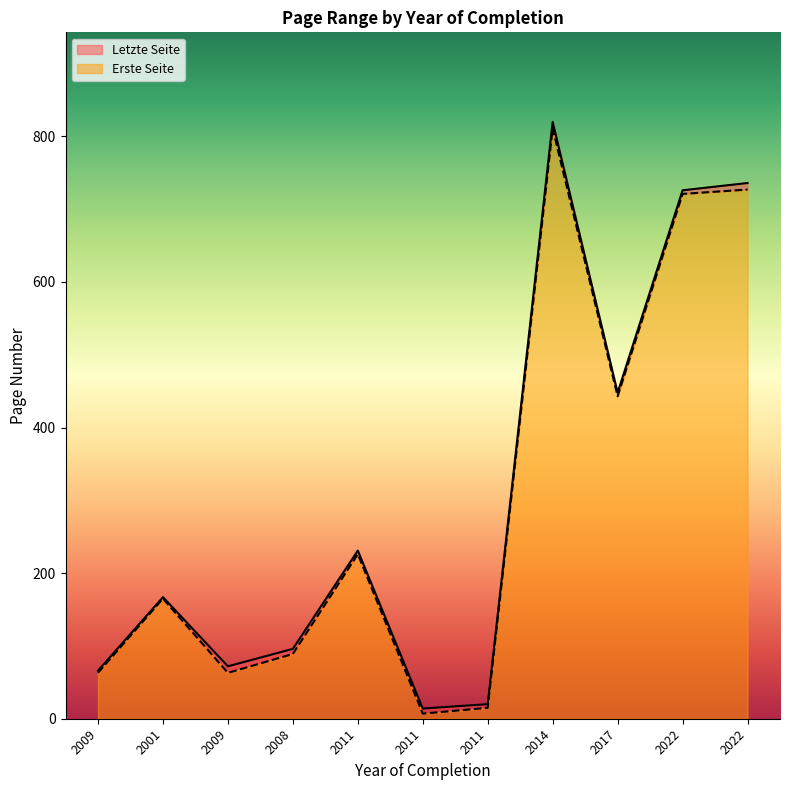

Is the value of Letzte Seite at 2017 greater than the value of Erste Seite at 2022?

No